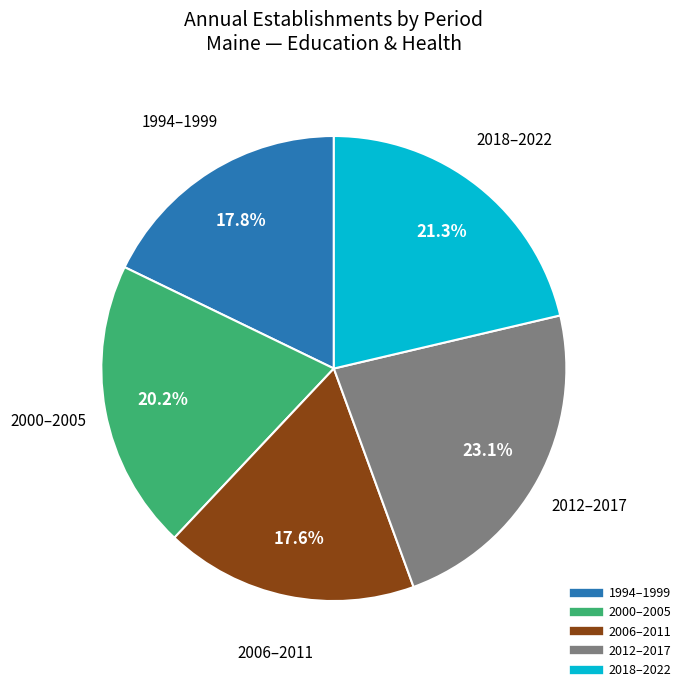

Does any single category account for the majority?

No